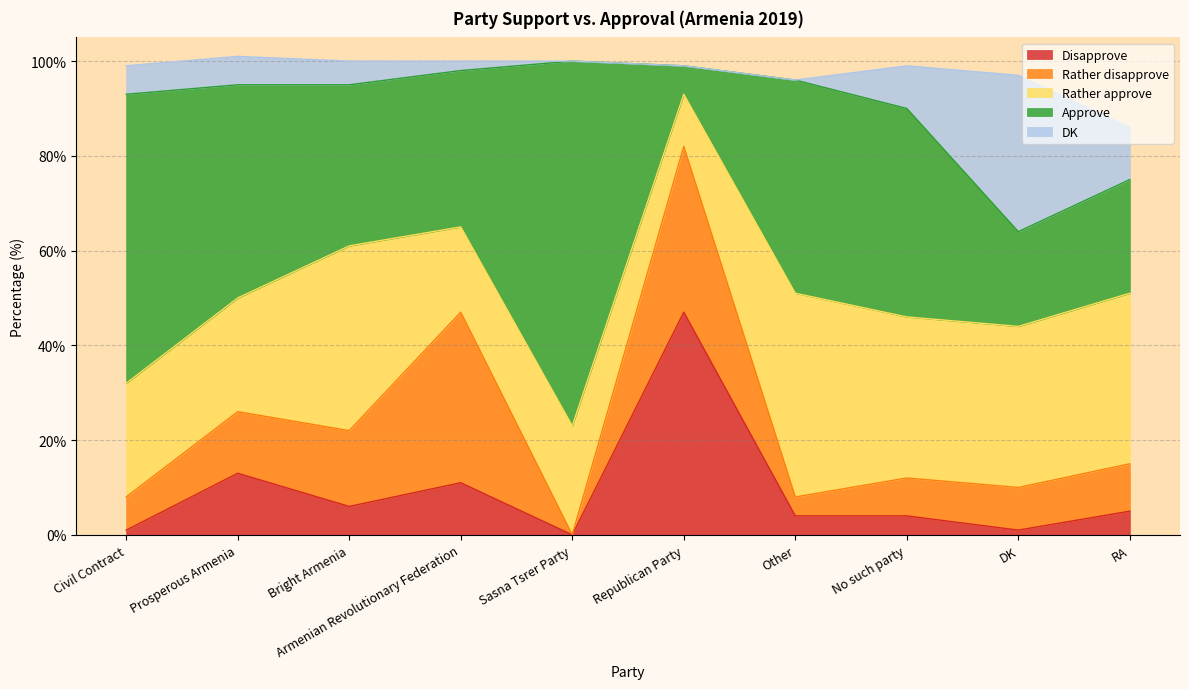

What is the total value across all series at Other?

96